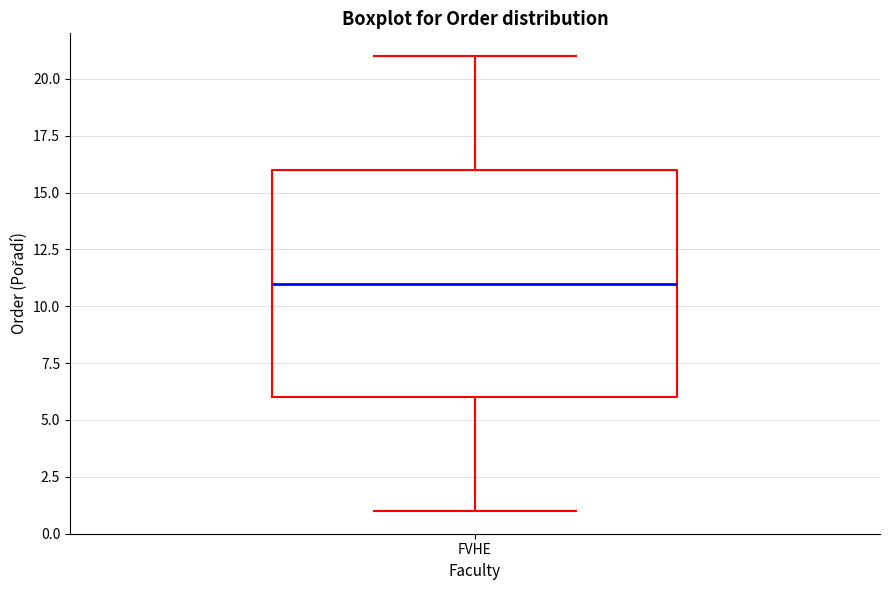

Read this box plot against the y-axis: the position of the median line, the range covered by the box, and the ends of both whiskers. The values are not printed on the chart, so give them approximately, as read against the axis.

median 11, box 6 to 16, whiskers 1 to 21